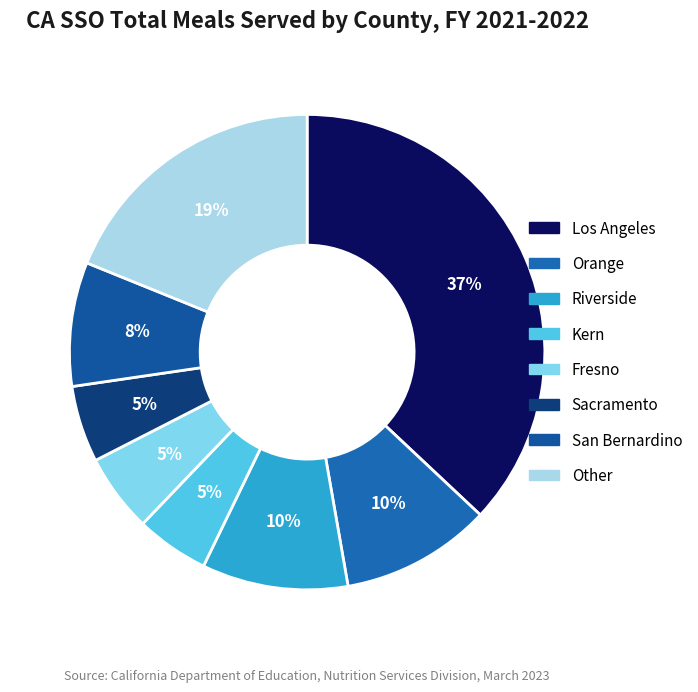

Count the number of slices in the pie.

8